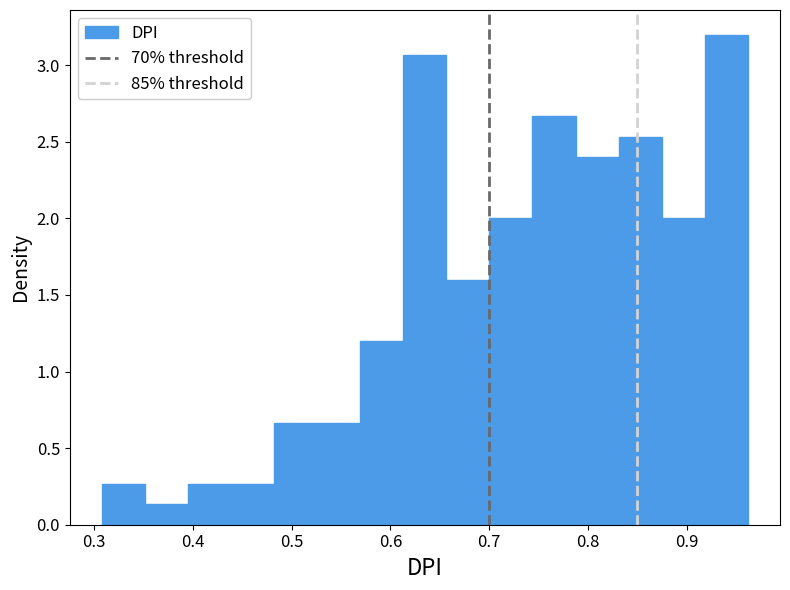

What is the height of the bar covering 0.70 to 0.74 on the x-axis? Neither the bar edges nor the heights are printed on the chart, so give them approximately, as read against the axes.

2.00